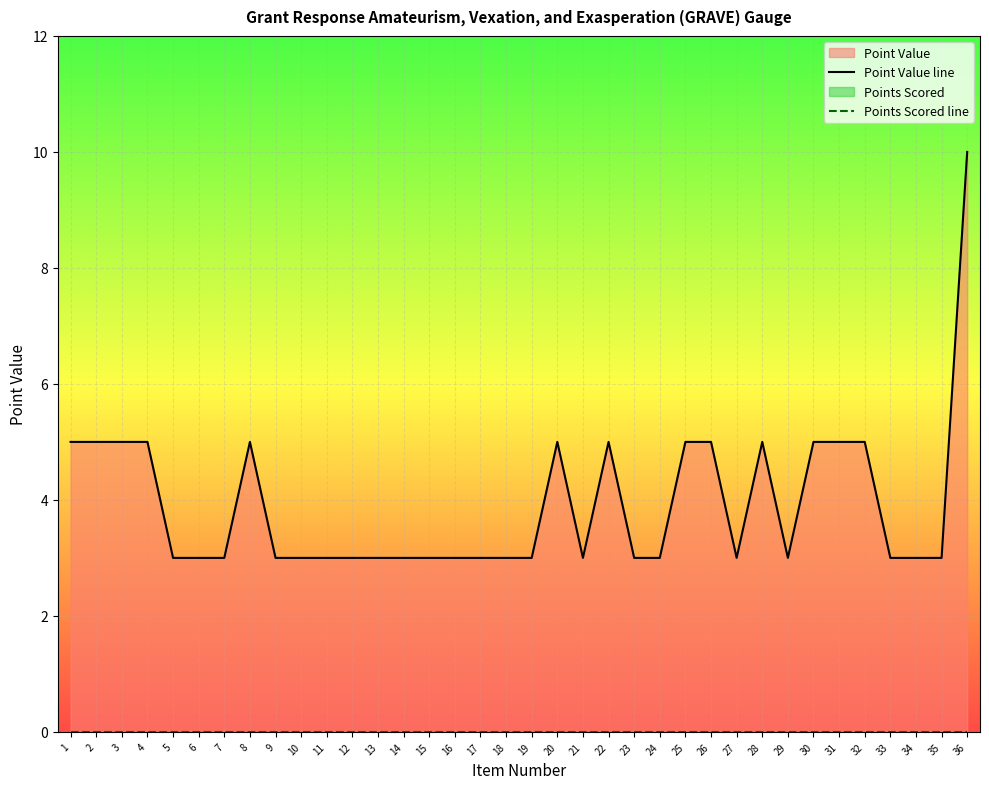

True or false: Points Scored line and Point Value line intersect in this chart.

False